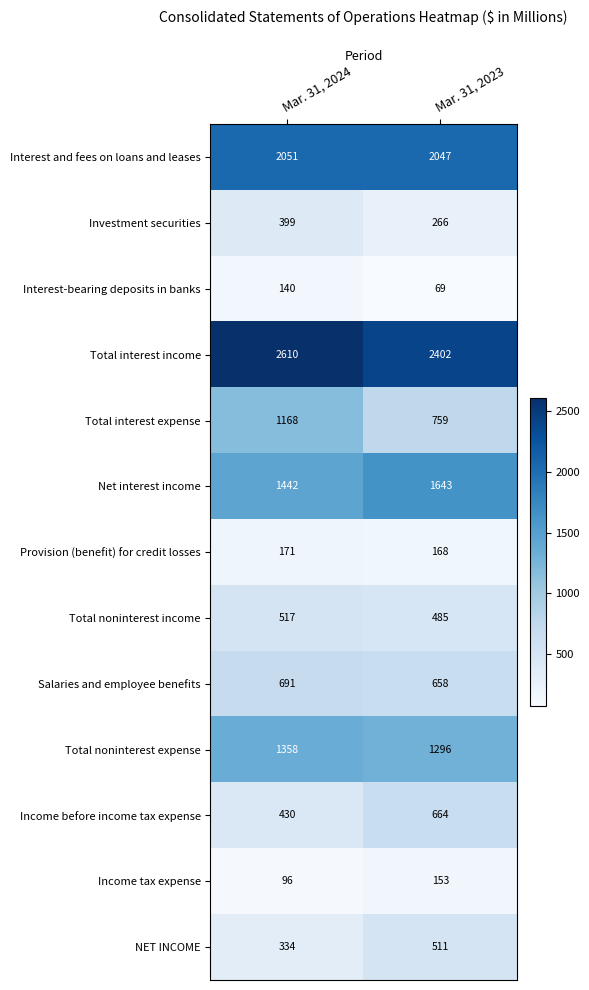

At which category is the sum across all series the highest?

Mar. 31, 2024